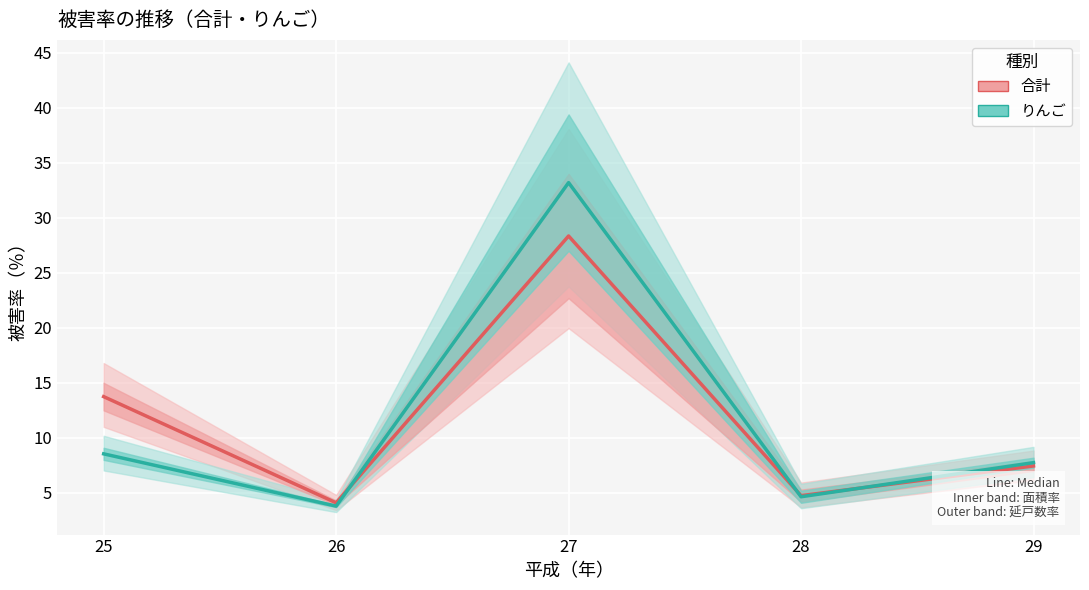

Is the value of 合計 at 29 greater than the value of りんご at 27?

No